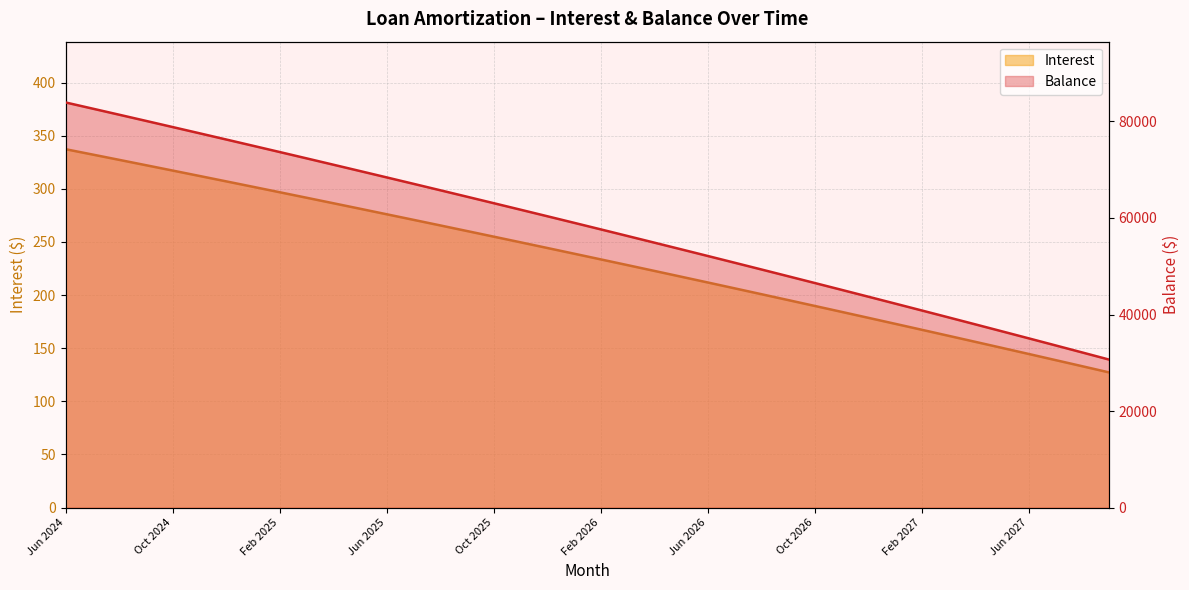

At which category is the sum across all series the highest?

Jun 2024